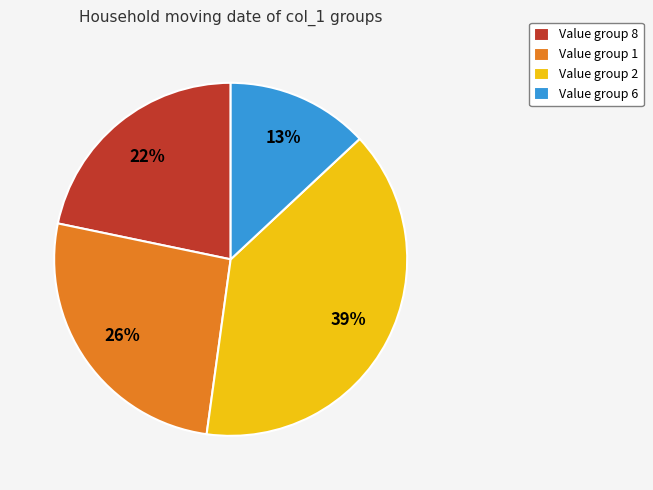

Which slice is the smallest?

Value group 6